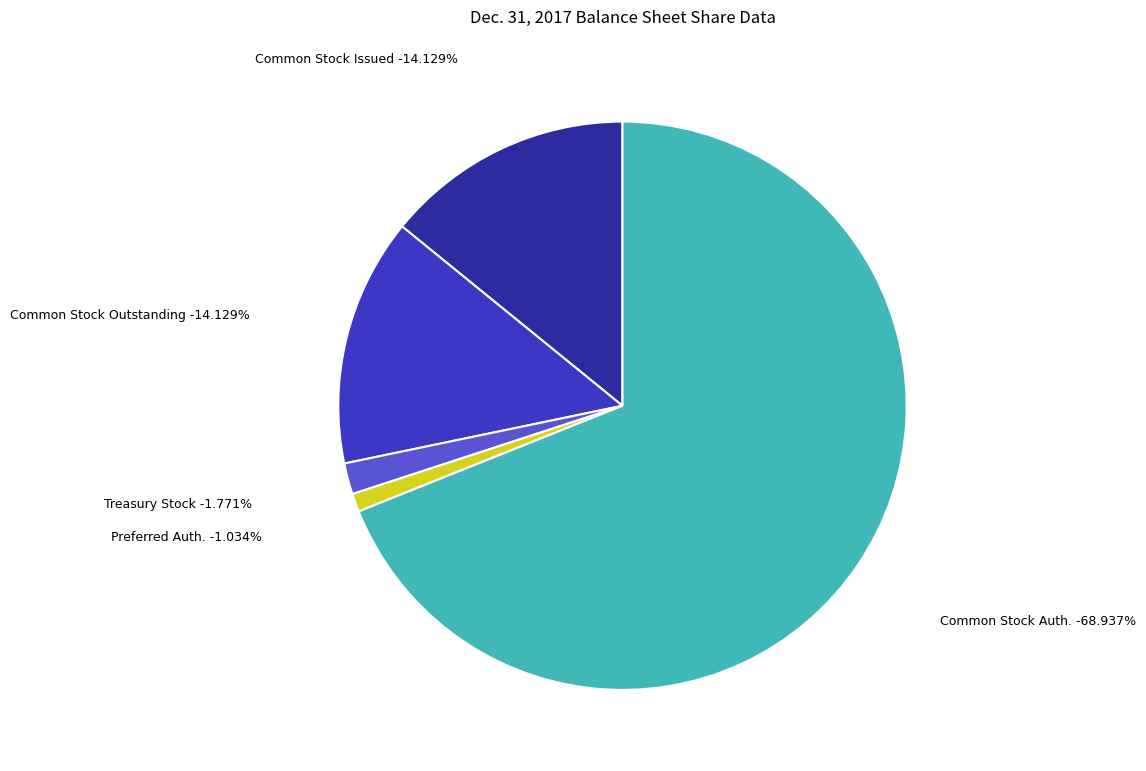

Which category accounts for the majority?

Common Stock, shares authorized